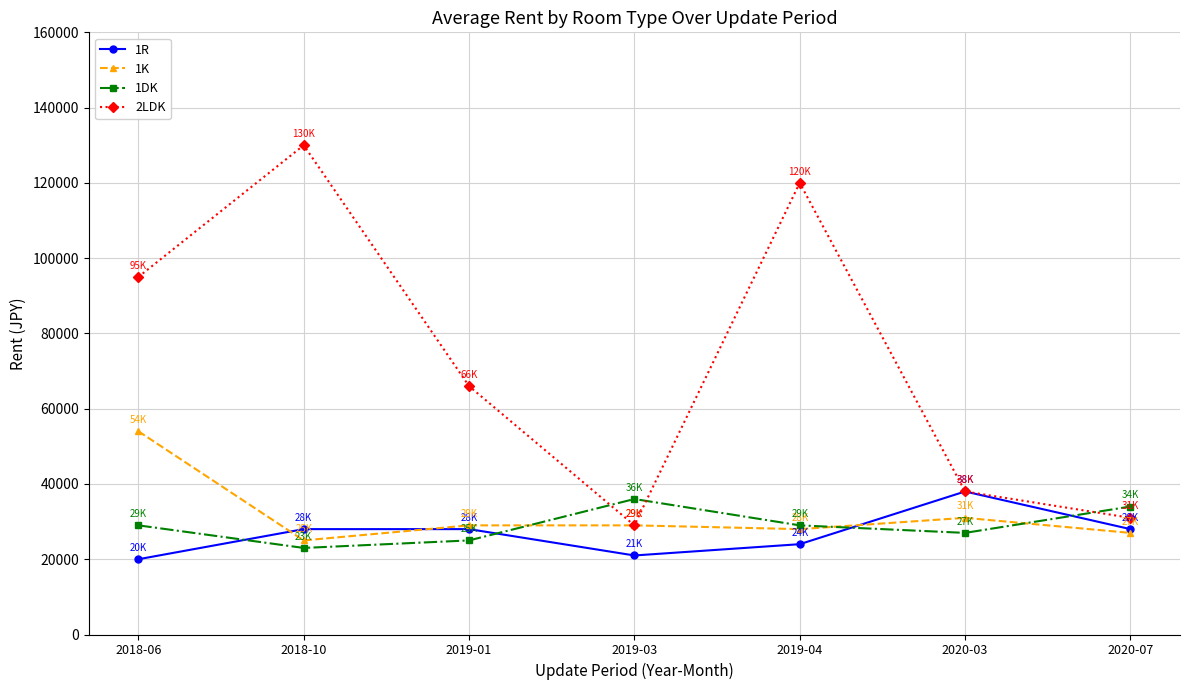

What is the total value across all series at 2019-01?

148000